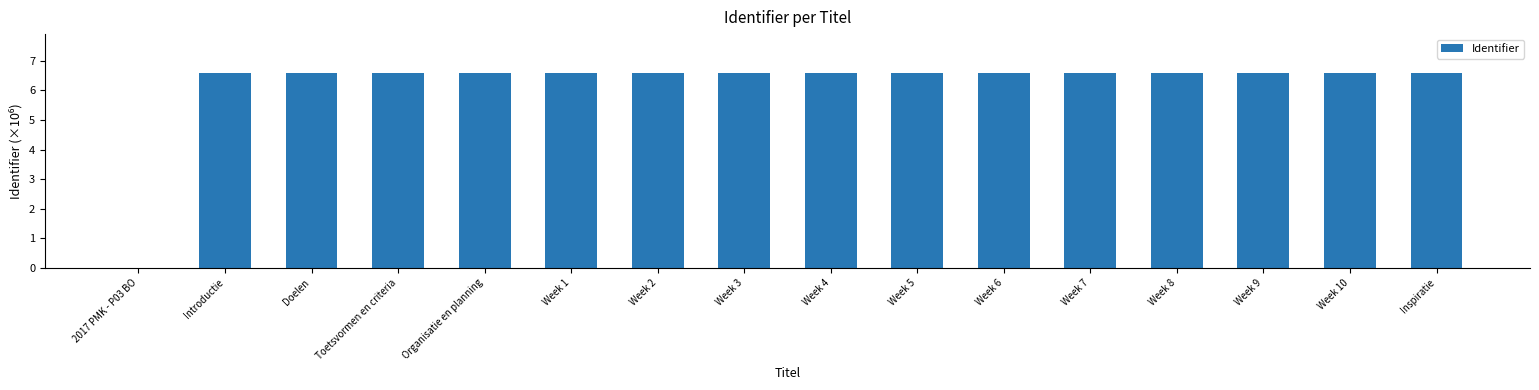

Are the bars horizontal?

No